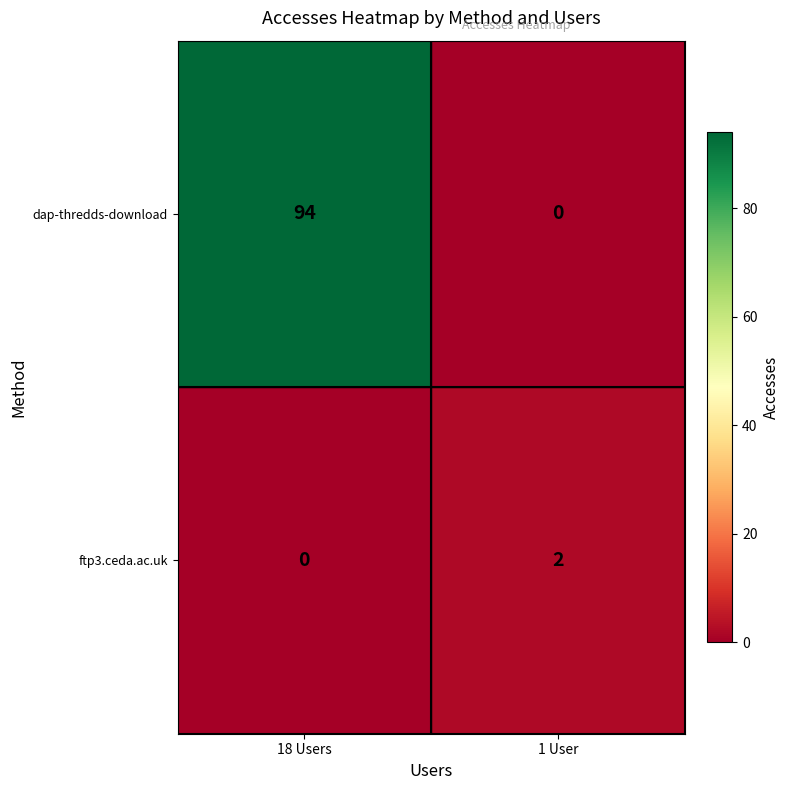

Rank the series by their maximum value, from highest to lowest.

dap-thredds-download, ftp3.ceda.ac.uk